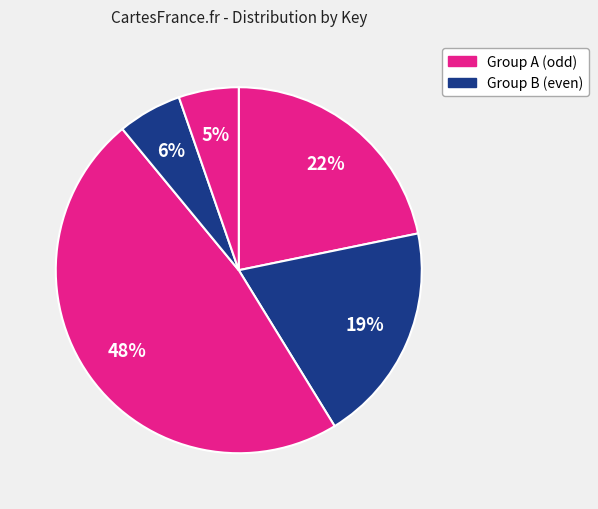

Does any single category account for the majority?

No